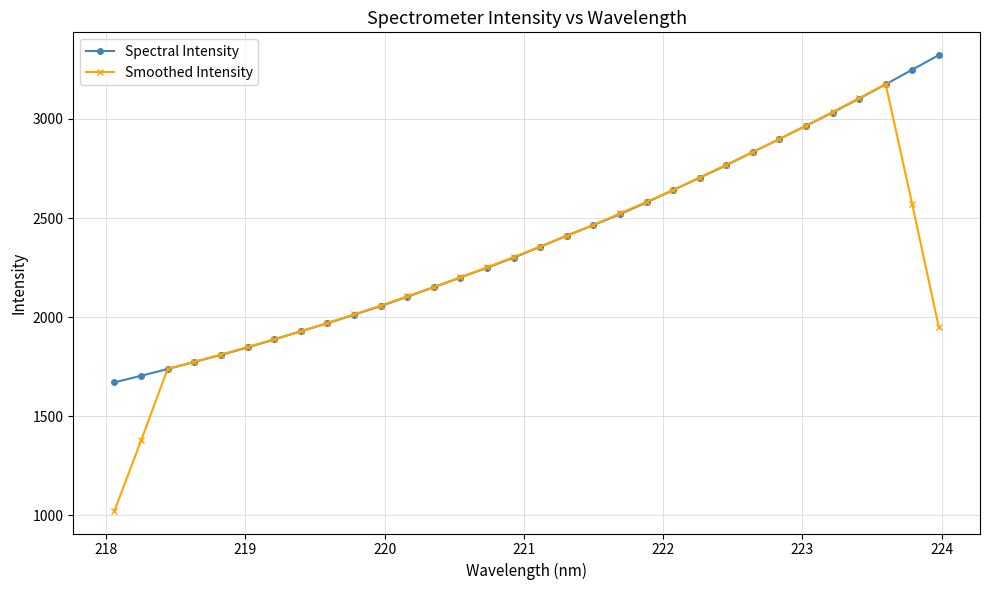

Which series has the largest total across all categories?

Spectral Intensity